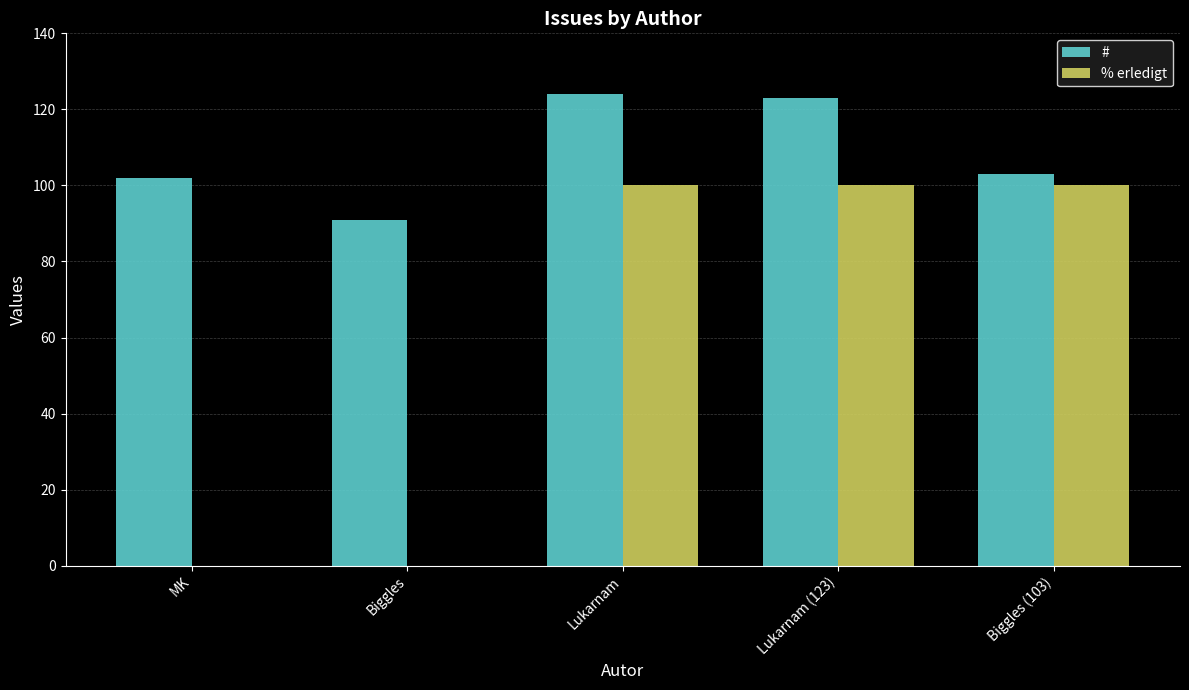

What is the sum of all # values?

543